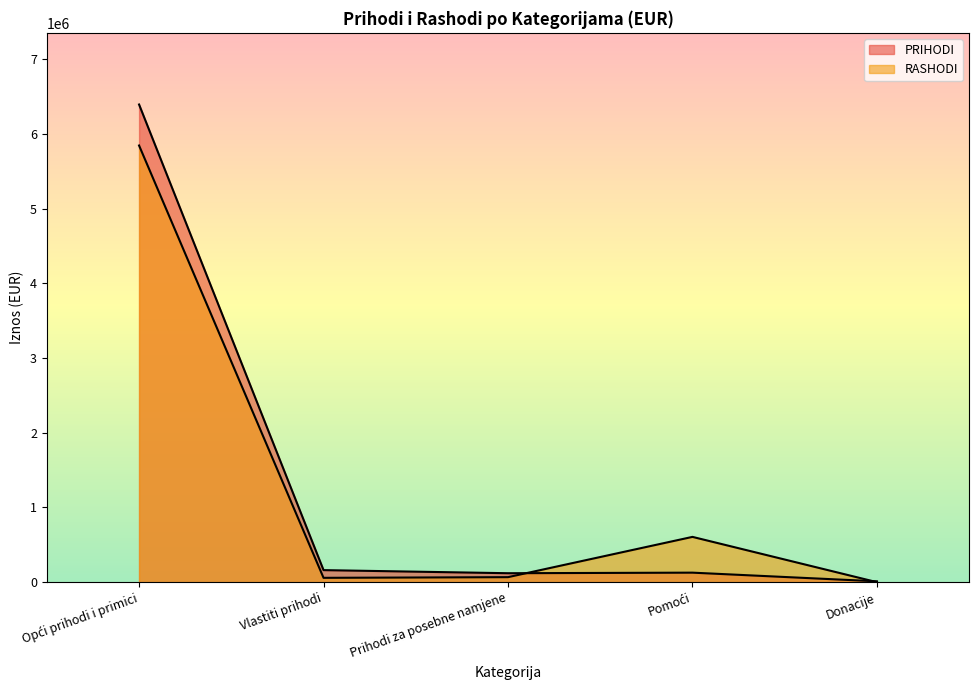

Is it true that PRIHODI equals 82585.2 at Pomoći?

False